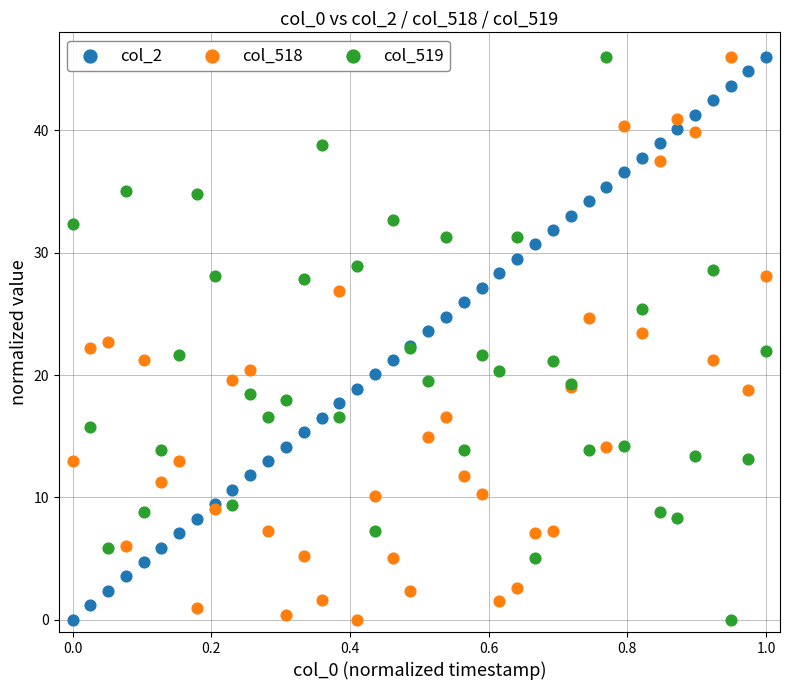

What are all the series names shown in the legend?

col_2, col_518, col_519